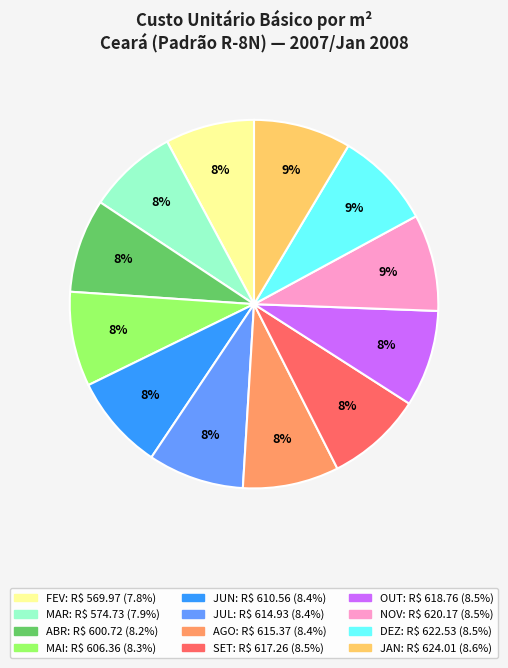

To the nearest percent, what percentage of the pie is SET?

8%